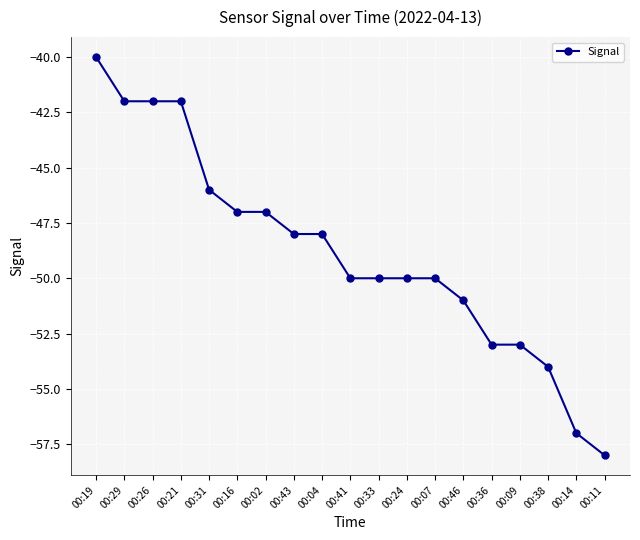

What position from the right is 00:33?

9